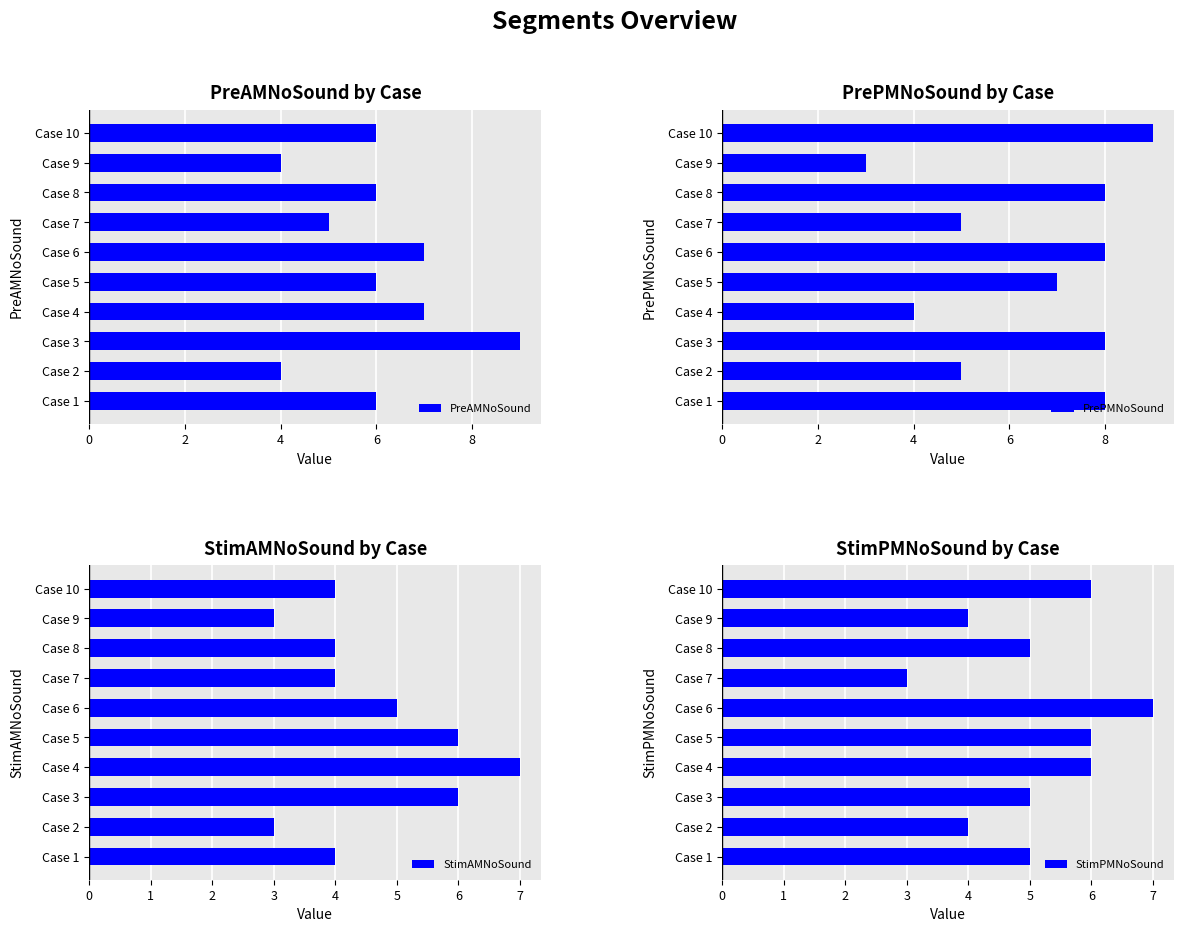

What is the minimum value for PreAMNoSound?

4